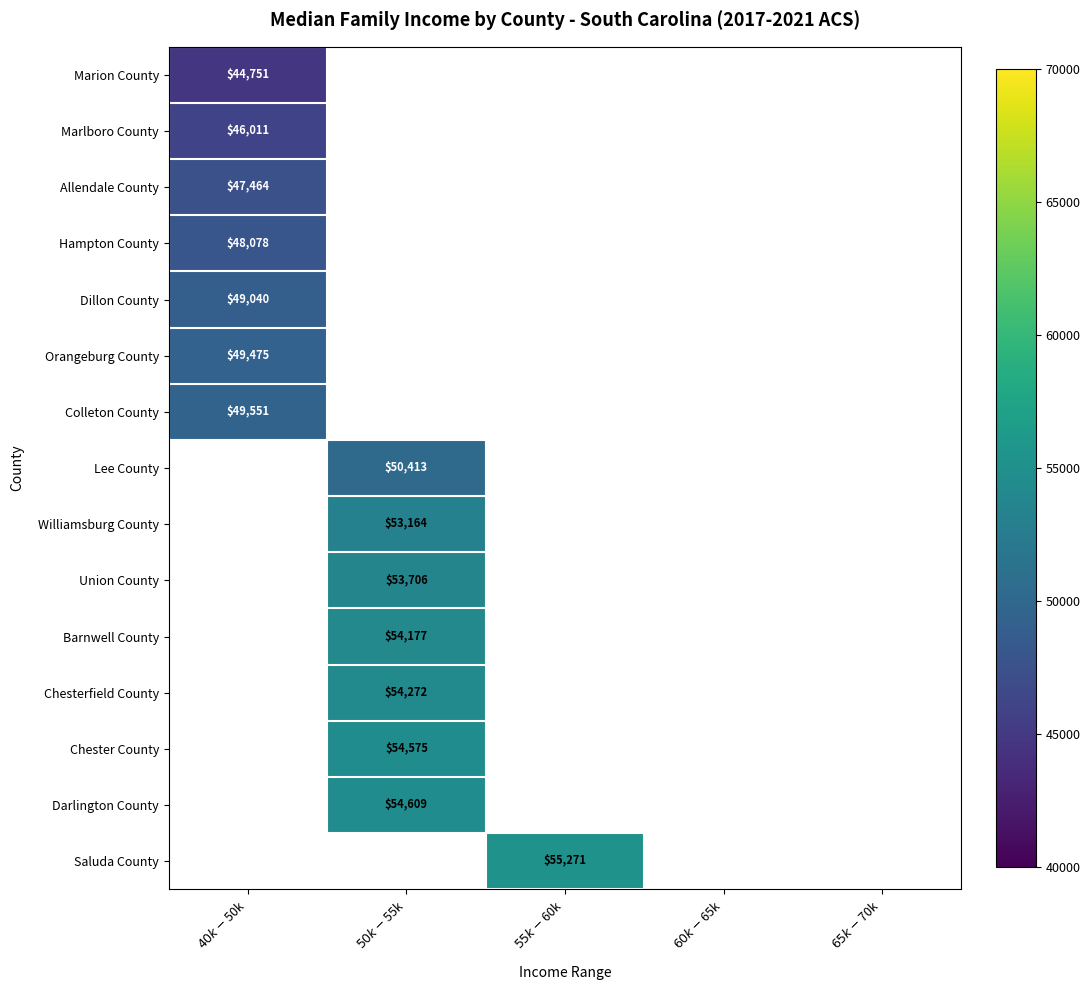

List the series in order of their overall mean, lowest first.

Marion County, Marlboro County, Allendale County, Hampton County, Dillon County, Orangeburg County, Colleton County, Lee County, Williamsburg County, Union County, Barnwell County, Chesterfield County, Chester County, Darlington County, Saluda County